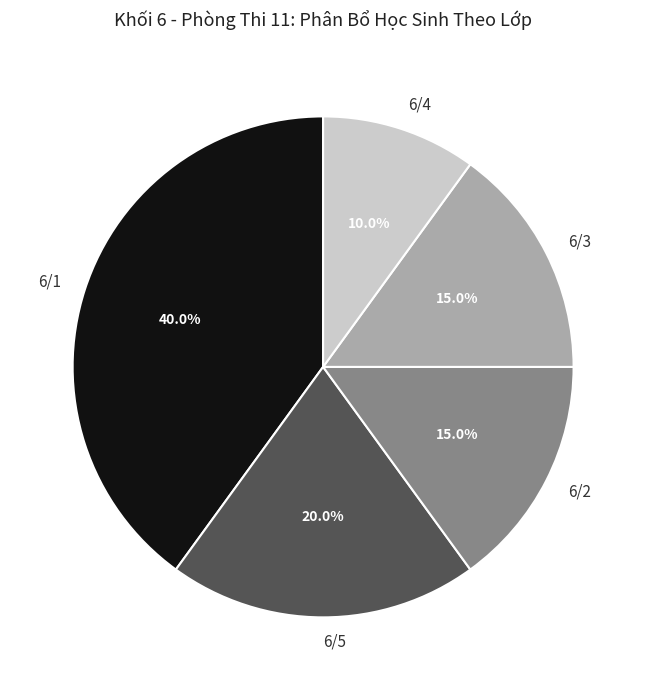

Combined, do 6/3 and 6/4 account for over 50%?

No